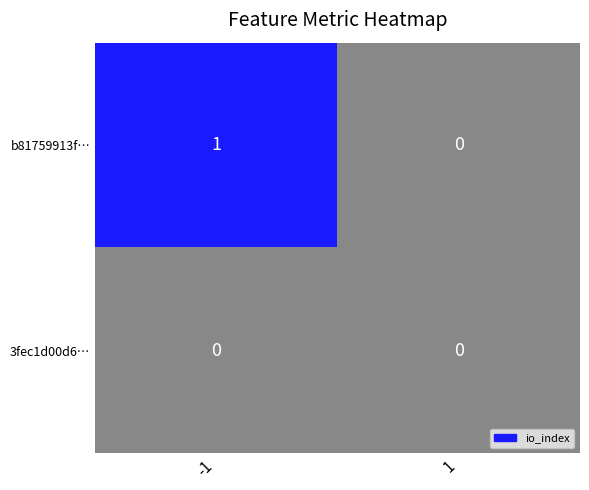

Which series has the largest total across all categories?

b81759913f…